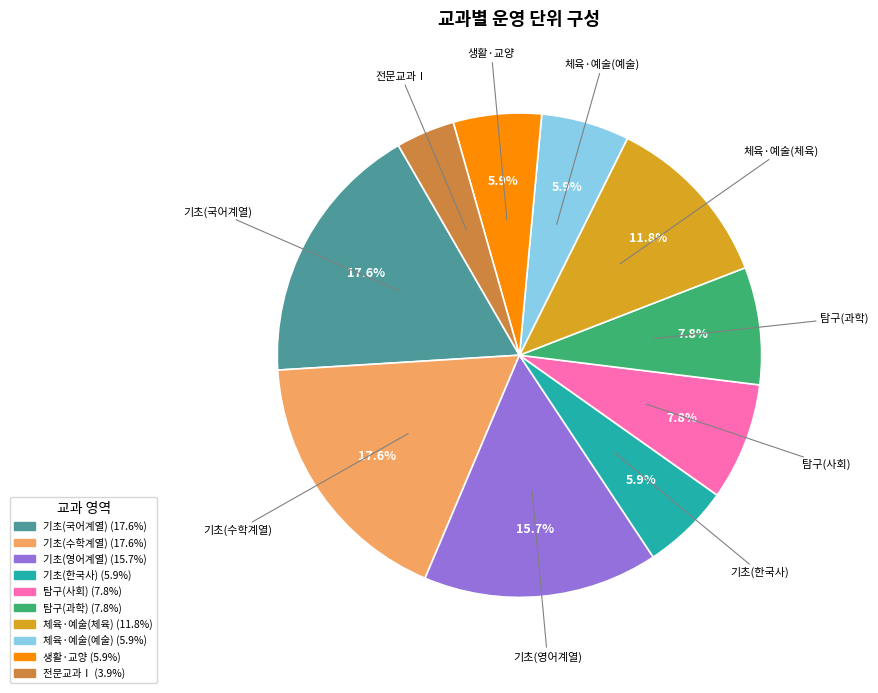

To the nearest percent, what is the average slice percentage?

10%